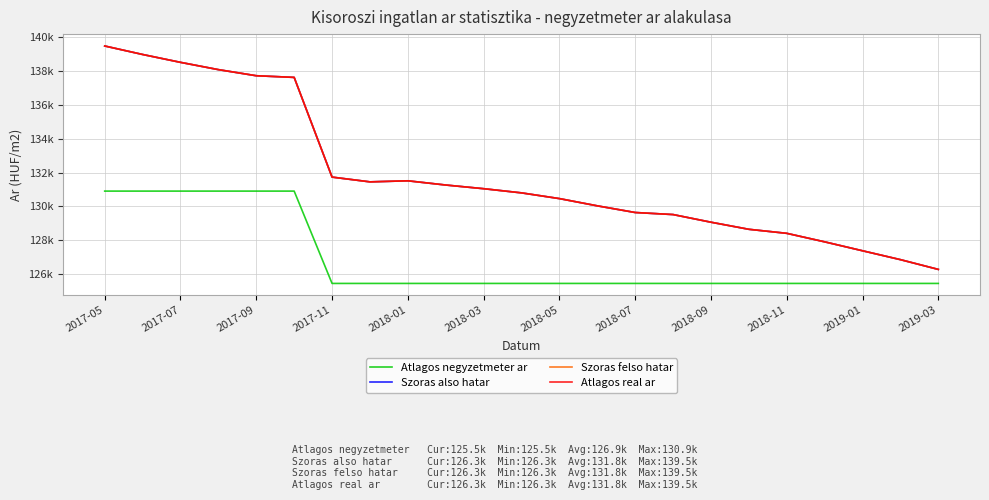

Does the chart have visible grid lines?

Yes